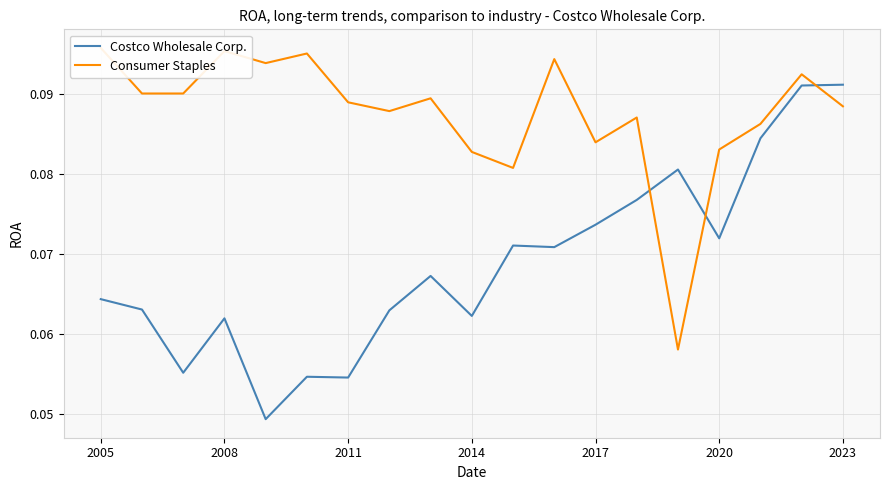

Is it true that Costco Wholesale Corp. equals 0.0 at 2014?

False